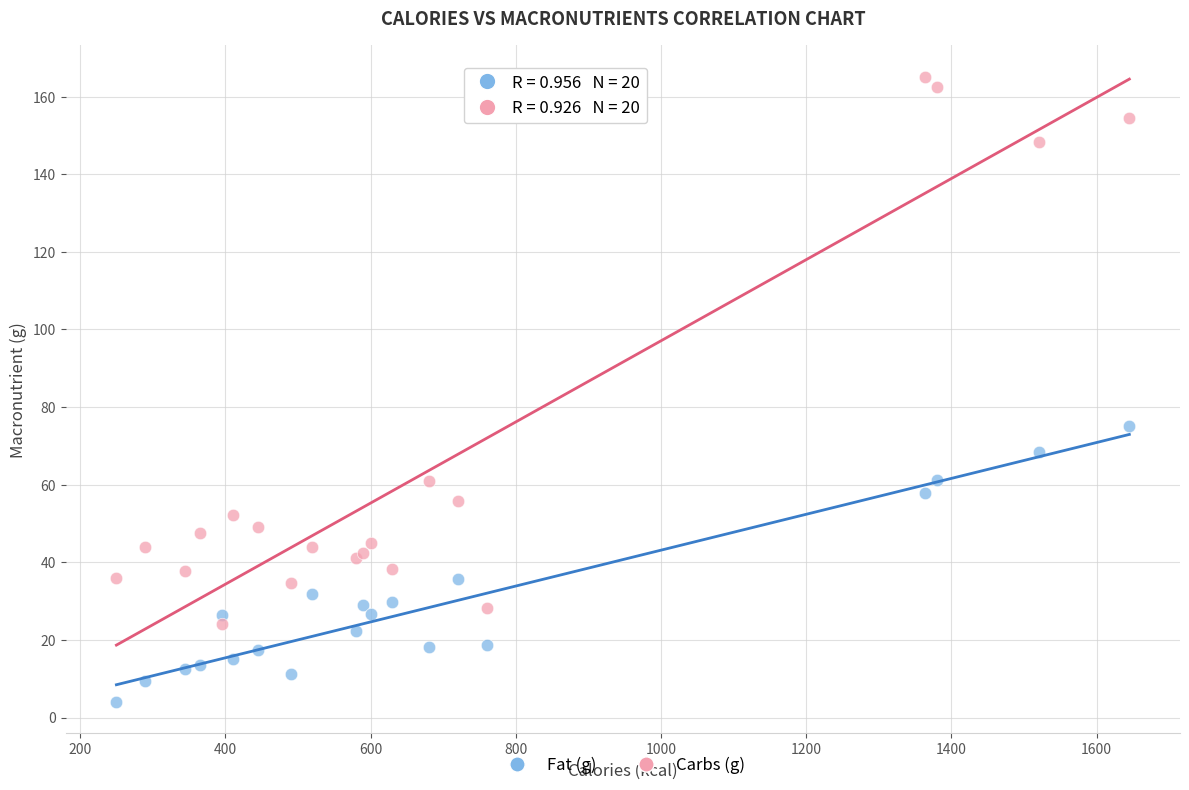

What is the X range (max minus min) for the scatter plot?

1395.0